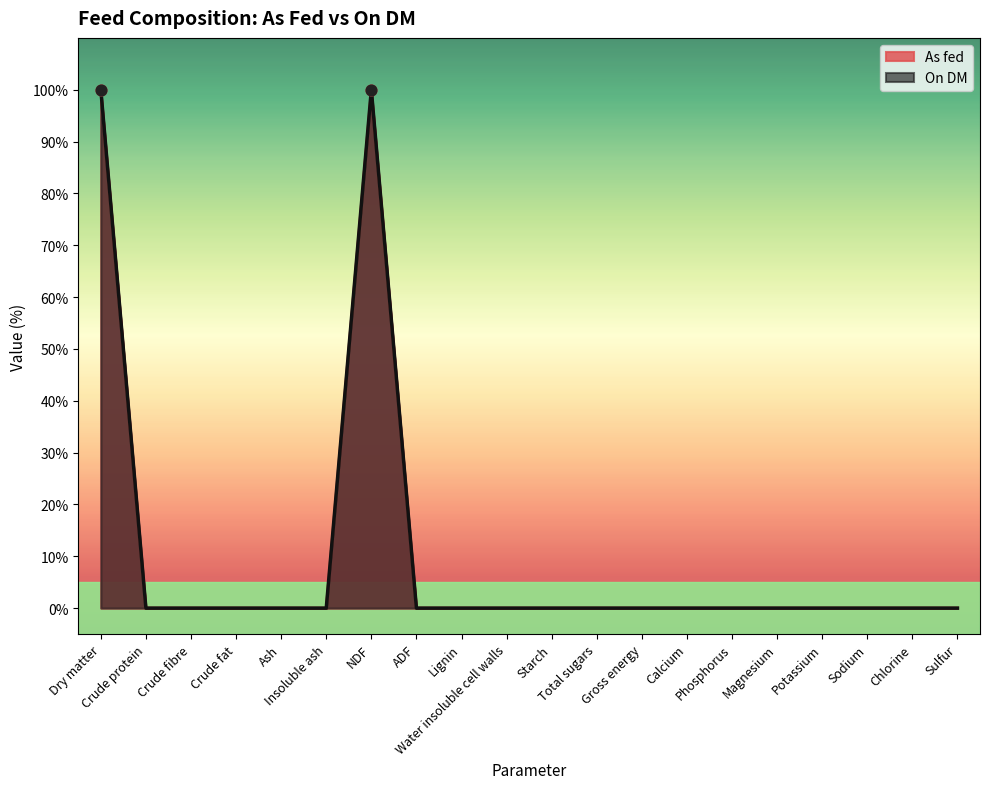

At how many categories does at least one series exceed 17?

2